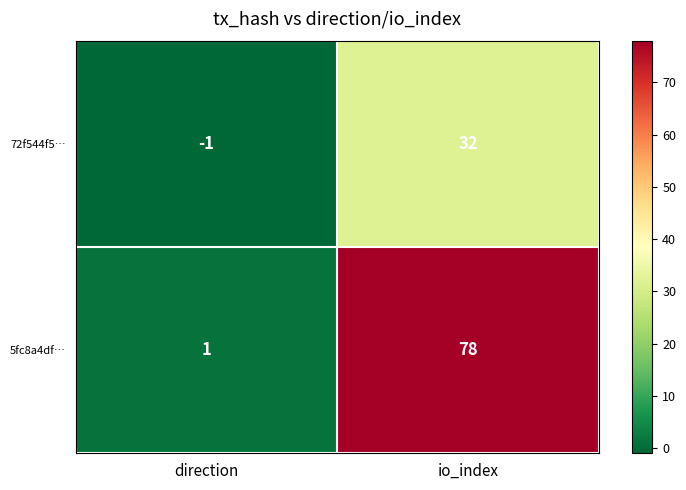

Rank the series at direction from highest to lowest value.

5fc8a4df…, 72f544f5…